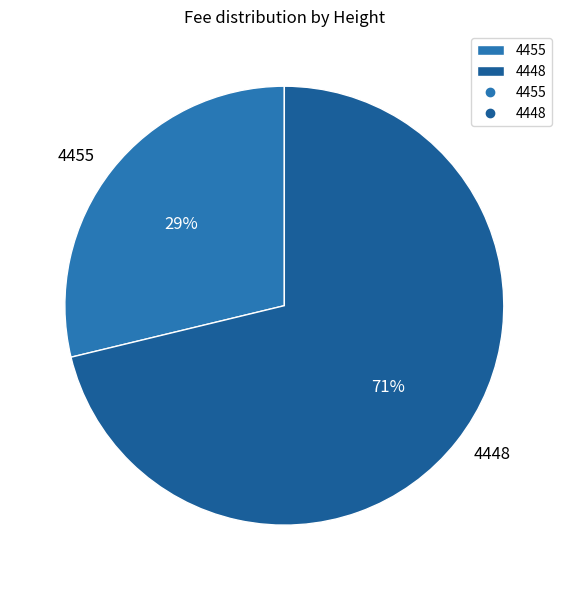

Rank the categories by value from highest to lowest.

4448, 4455